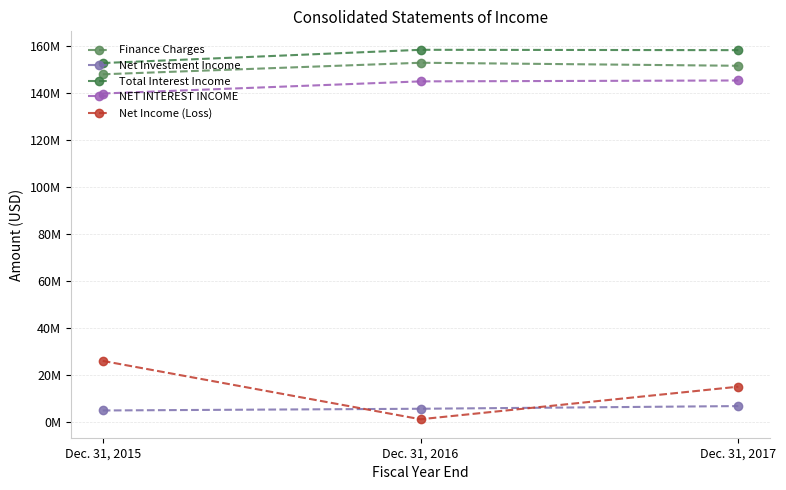

Does the chart have visible grid lines?

Yes